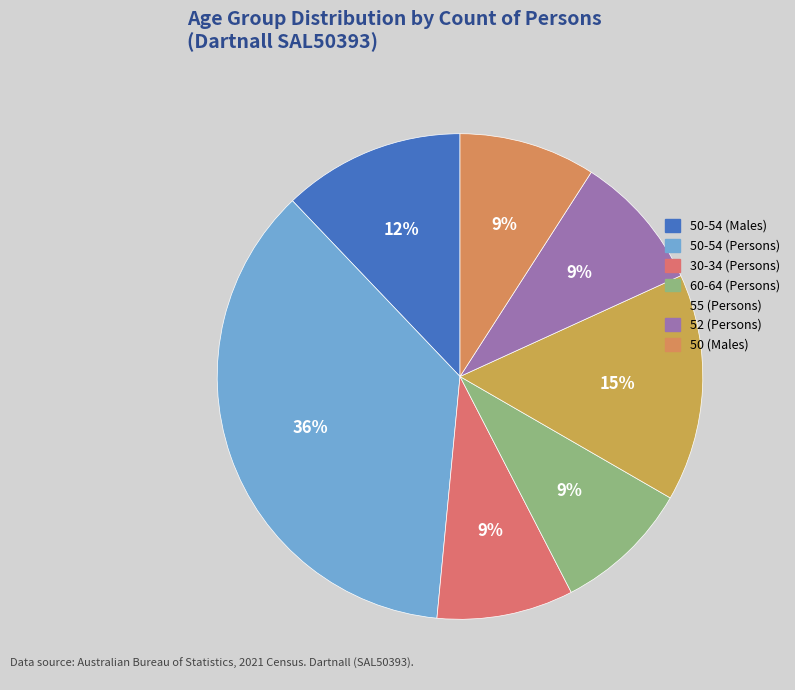

To the nearest percent, what is the difference between the largest and smallest slice percentages?

27%